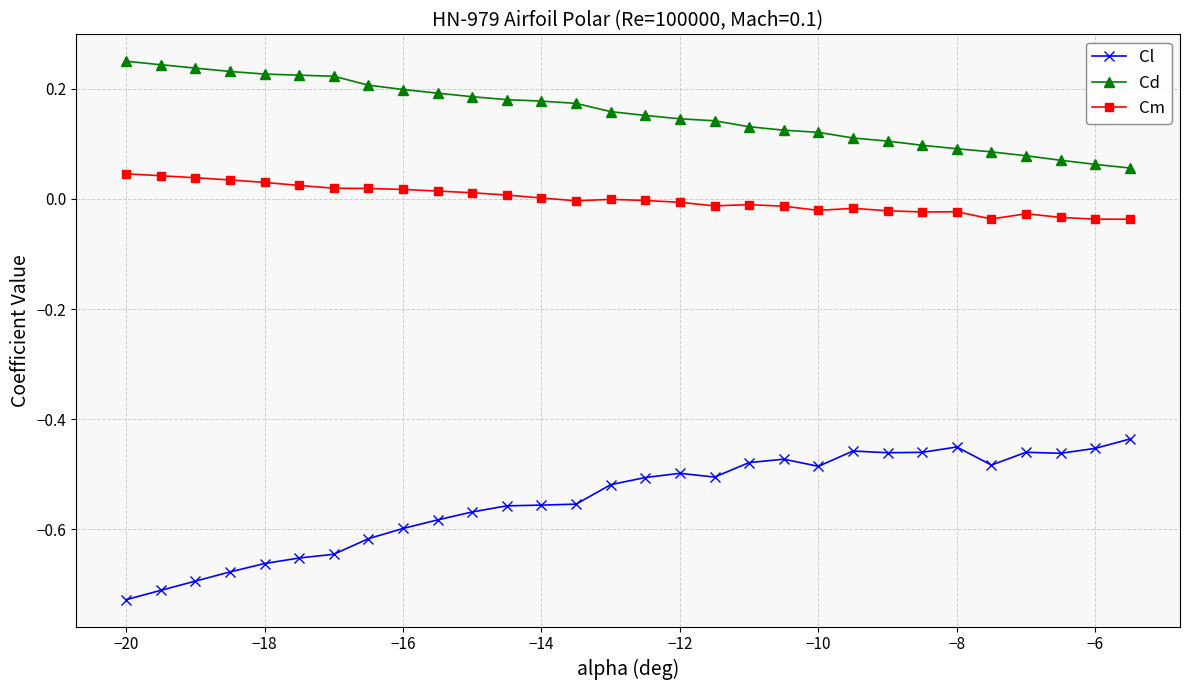

List the series in order of their overall mean, highest first.

Cd, Cm, Cl